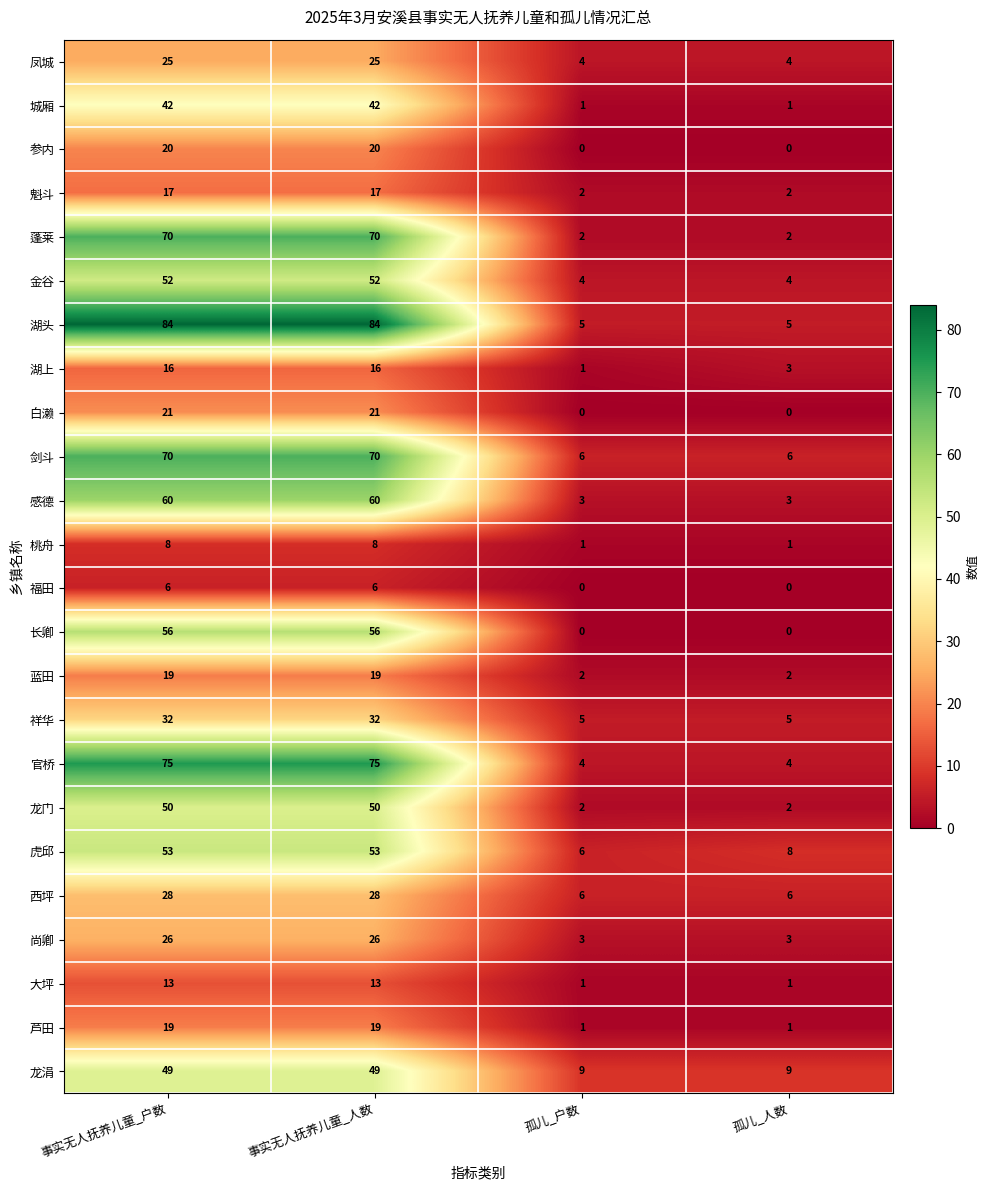

The 感德 series shows 3 at 孤儿_人数. True or false?

True